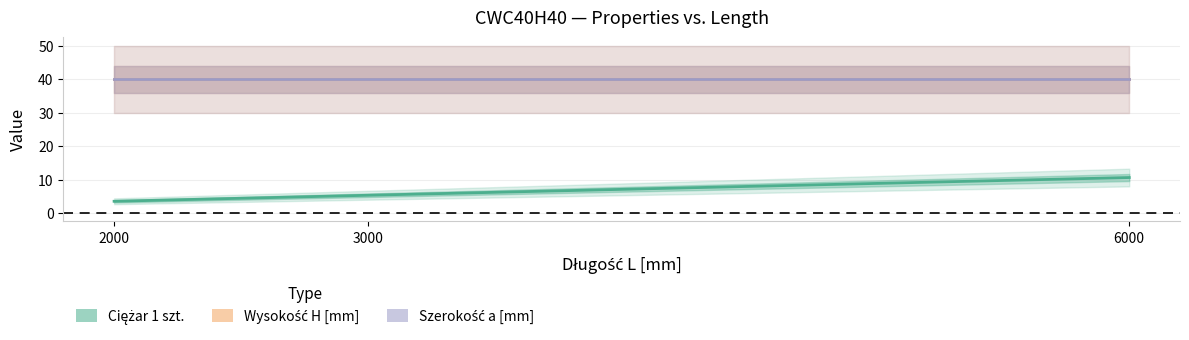

Reading right to left, list all the values displayed in this chart.

Ciężar 1 szt.: 6000=10.6	3000=5.3	2000=3.5
Wysokość H [mm]: 6000=40.0	3000=40.0	2000=40.0
Szerokość a [mm]: 6000=40.0	3000=40.0	2000=40.0